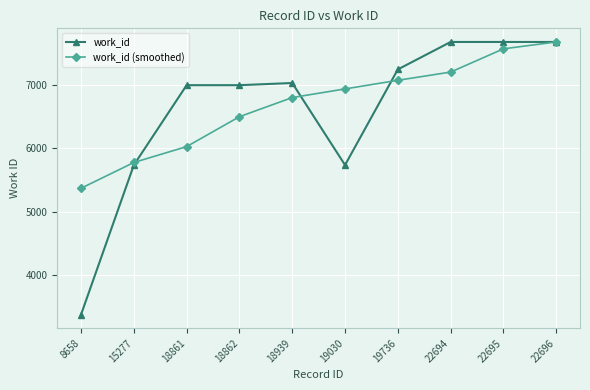

What is the greatest value displayed?

7670.0